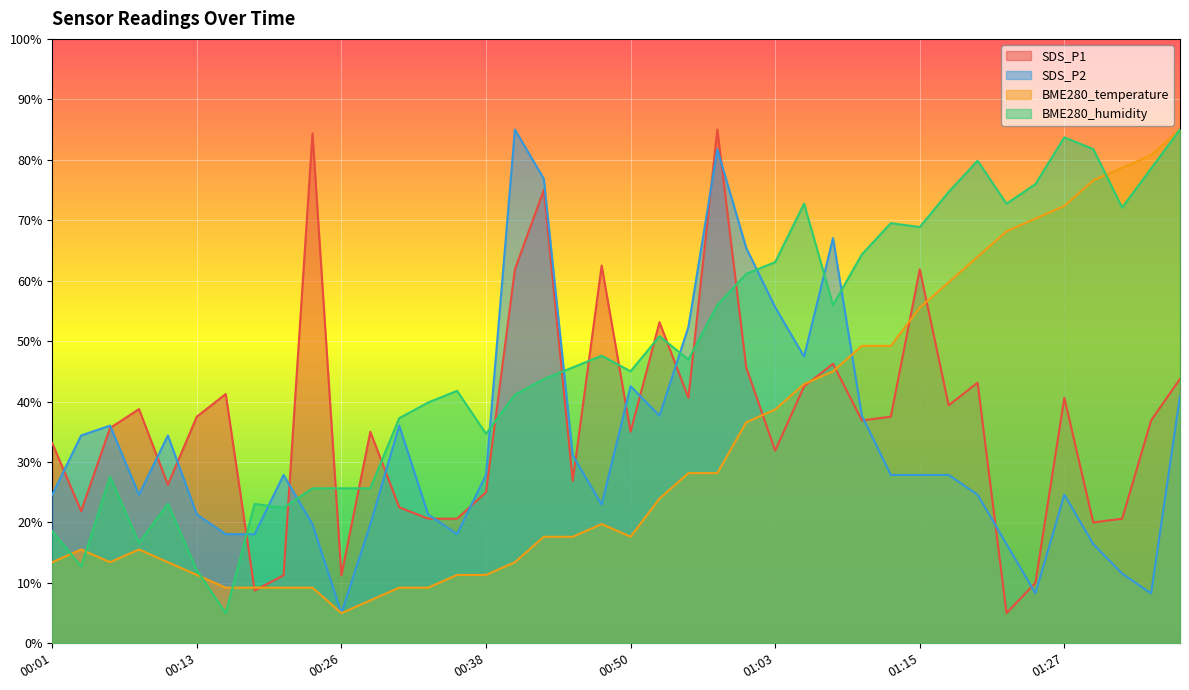

What is the lowest value of the BME280_temperature series?

5.0